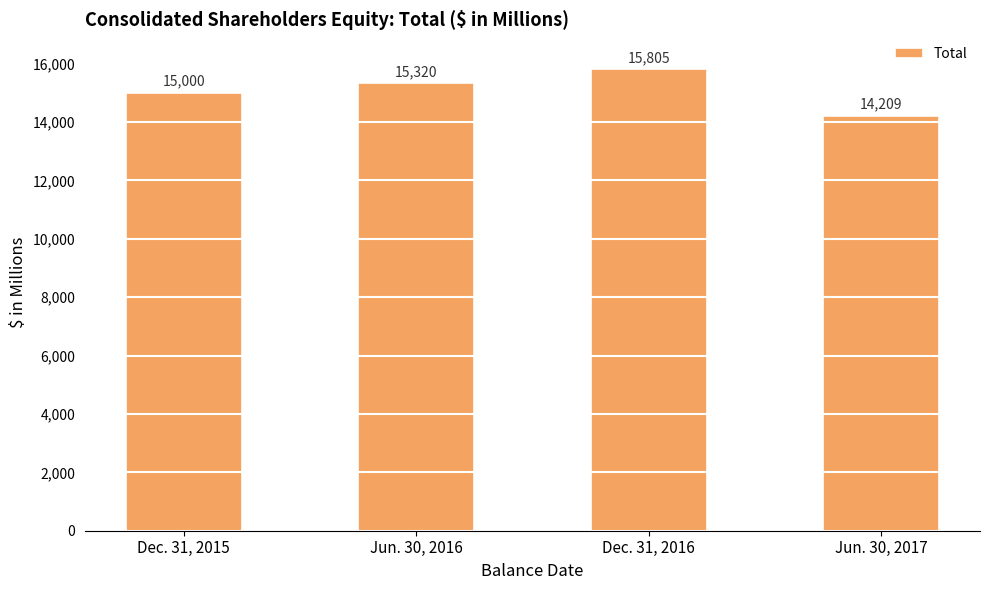

What is the greatest value displayed?

15805